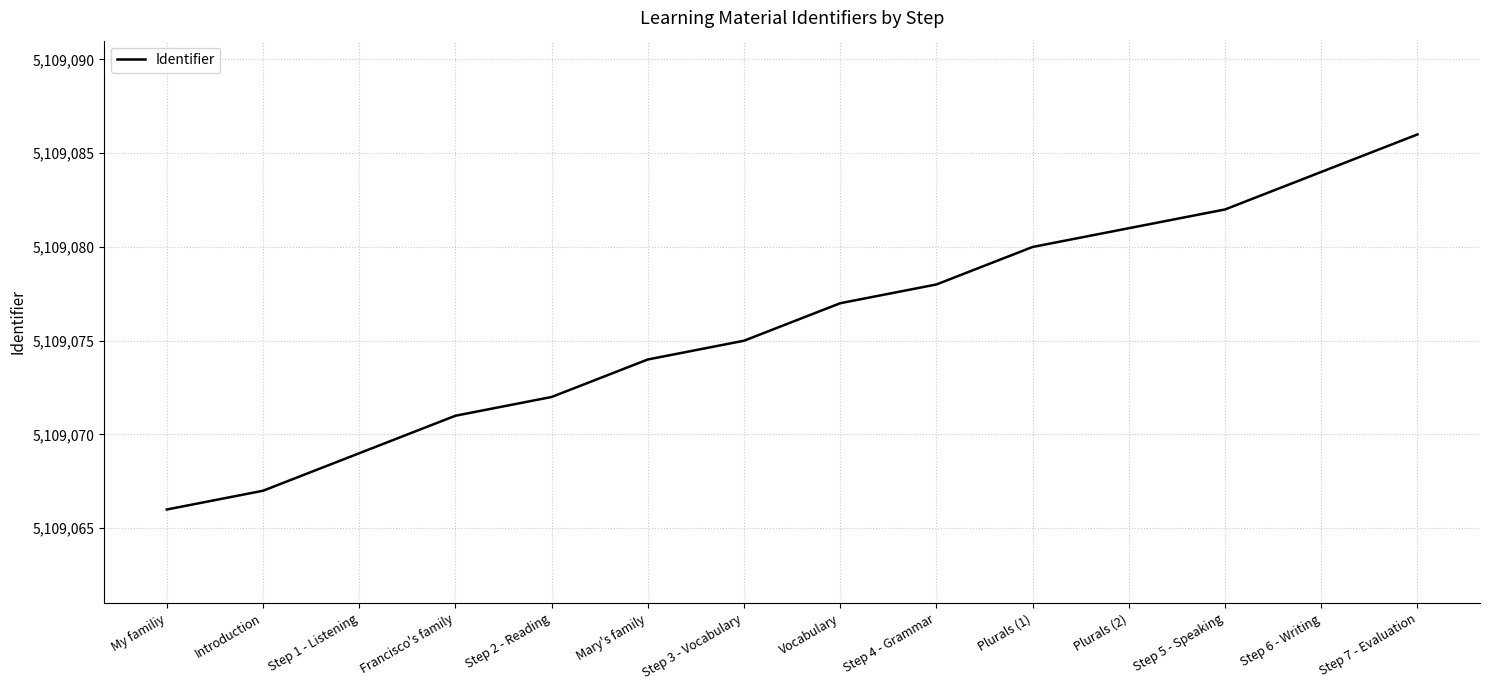

Read the value at Plurals (2).

5109081